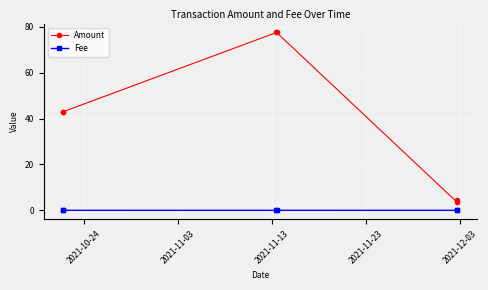

Does the chart have visible grid lines?

Yes